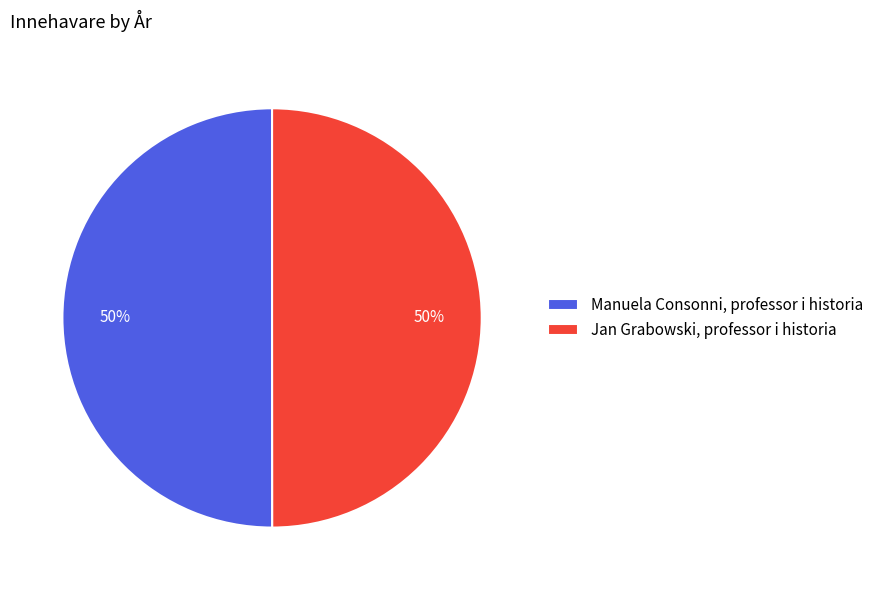

To the nearest percent, what percentage of the pie is Jan Grabowski, professor i historia?

50%